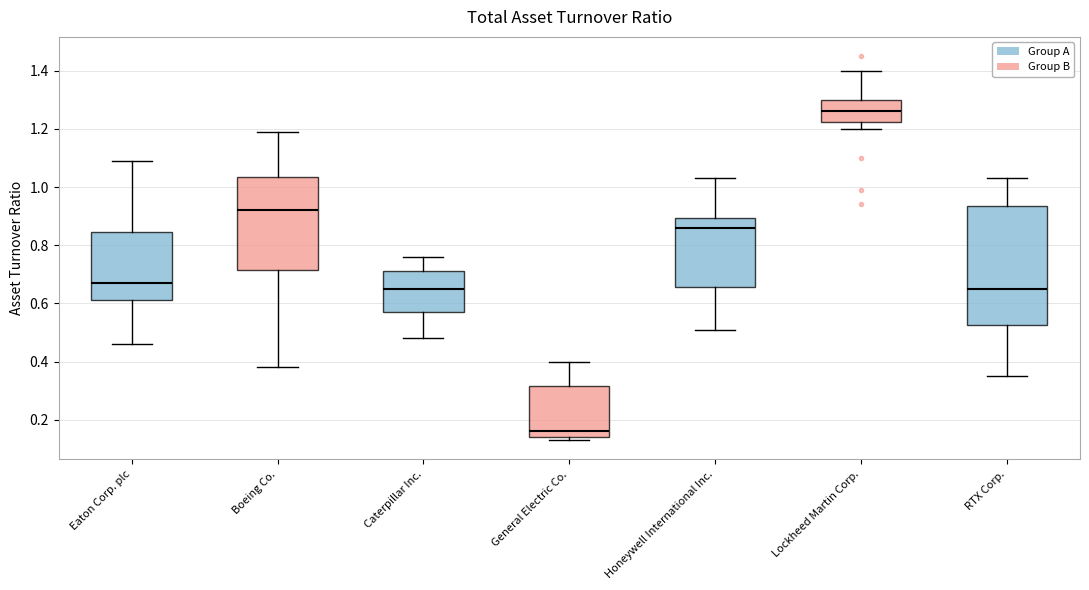

Where does the median line of the box for Eaton Corp. plc sit on the y-axis? The values are not printed on the chart, so give them approximately, as read against the axis.

0.68